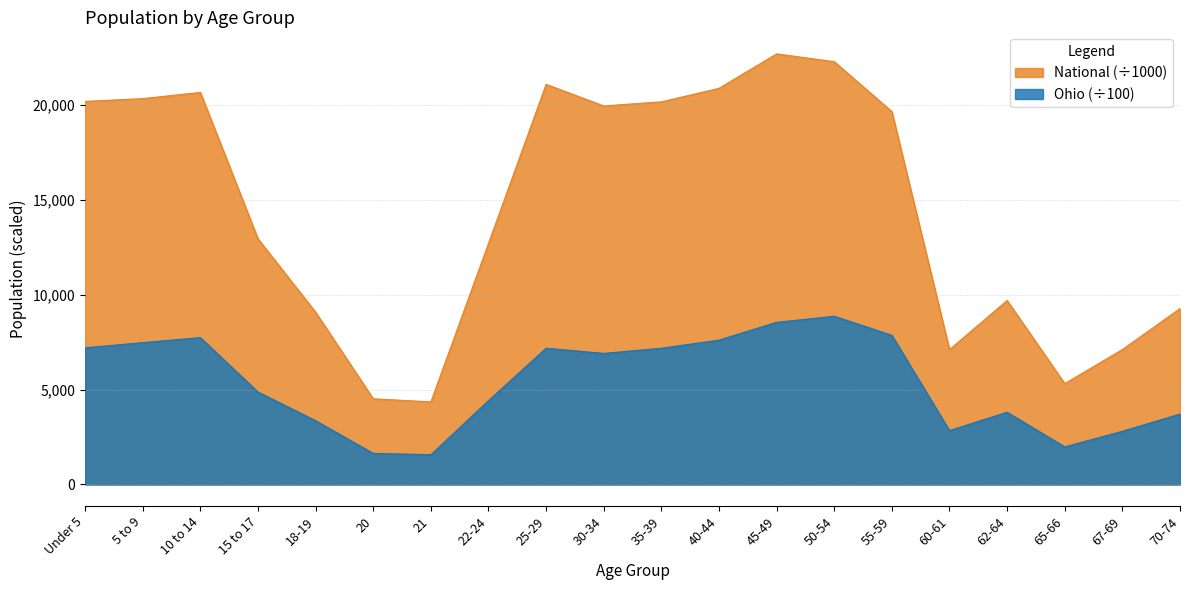

Rank the categories by Ohio value from highest to lowest.

50-54, 45-49, 55-59, 10 to 14, 40-44, 5 to 9, Under 5, 25-29, 35-39, 30-34, 15 to 17, 22-24, 62-64, 70-74, 18-19, 60-61, 67-69, 65-66, 20, 21